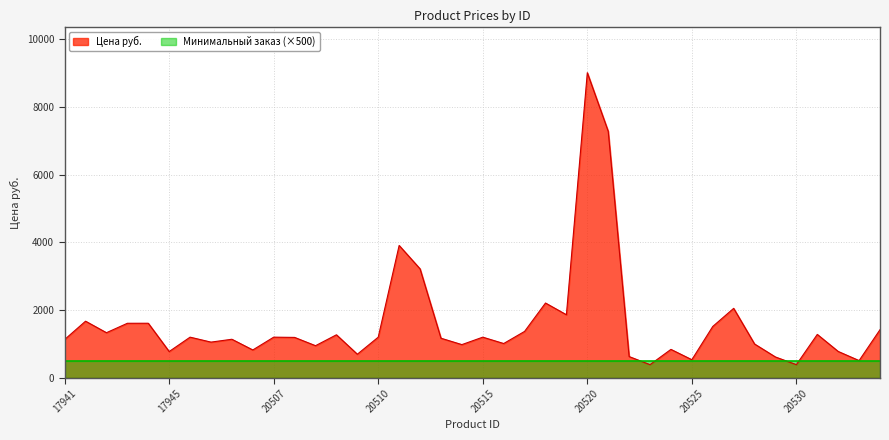

What is the difference between the values at 20531 and 20507?

81.0